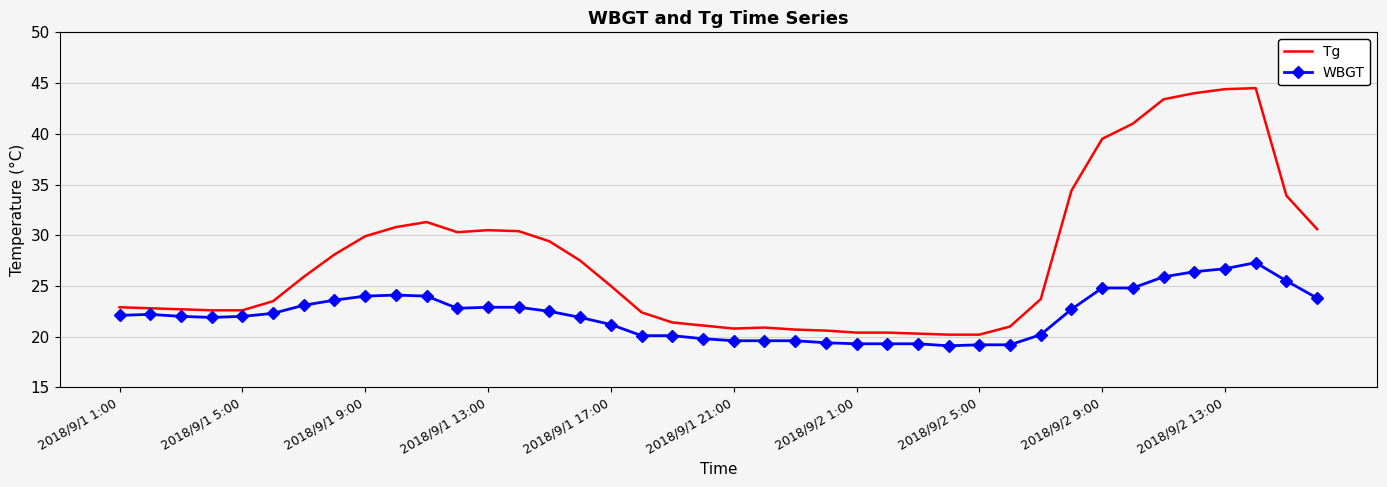

True or false: Tg and WBGT intersect in this chart.

False